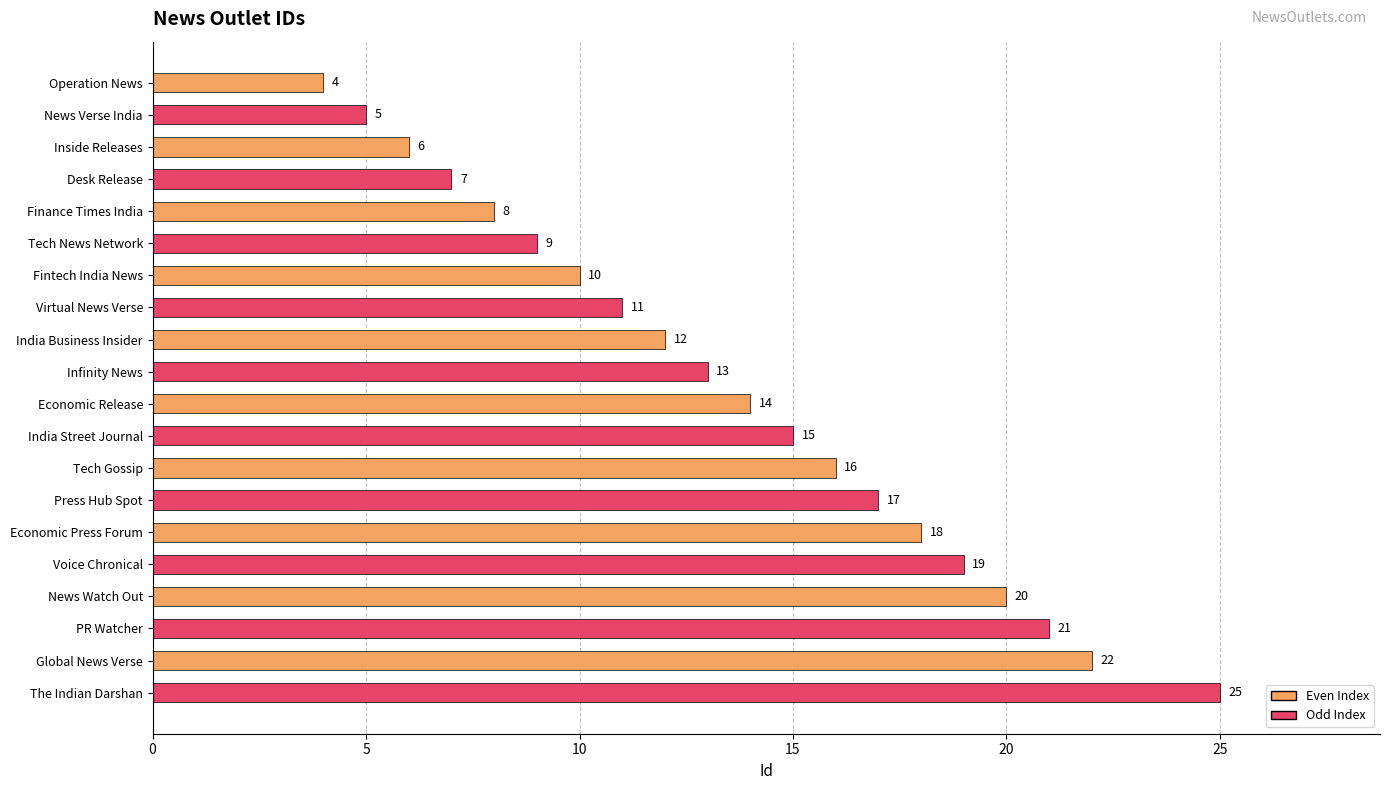

True or false: the data shows 9 at Economic Release.

False